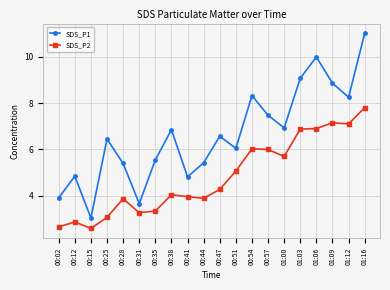

What is the sum of the SDS_P1 values at 00:47 and 01:00?

13.5